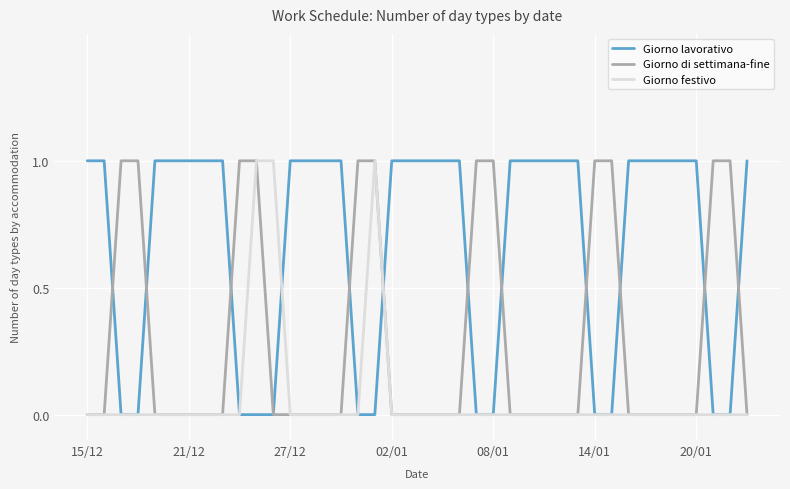

Which series has the largest total across all categories?

Giorno lavorativo